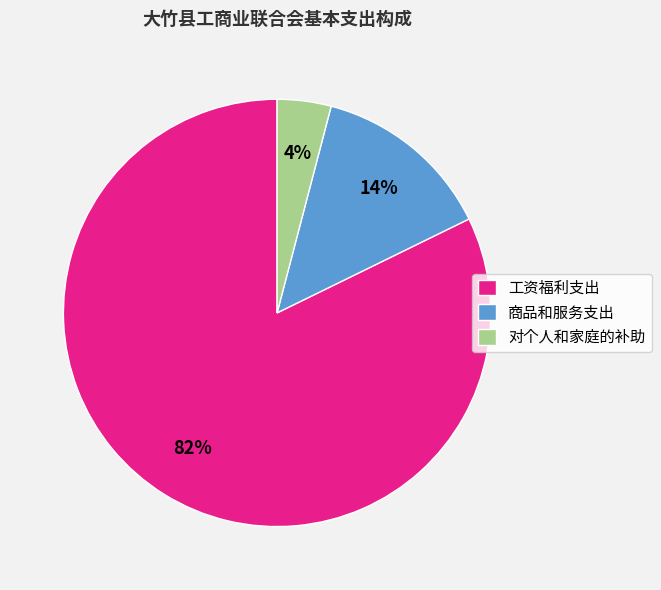

To the nearest percent, what is the difference between the largest and smallest slice percentages?

78%